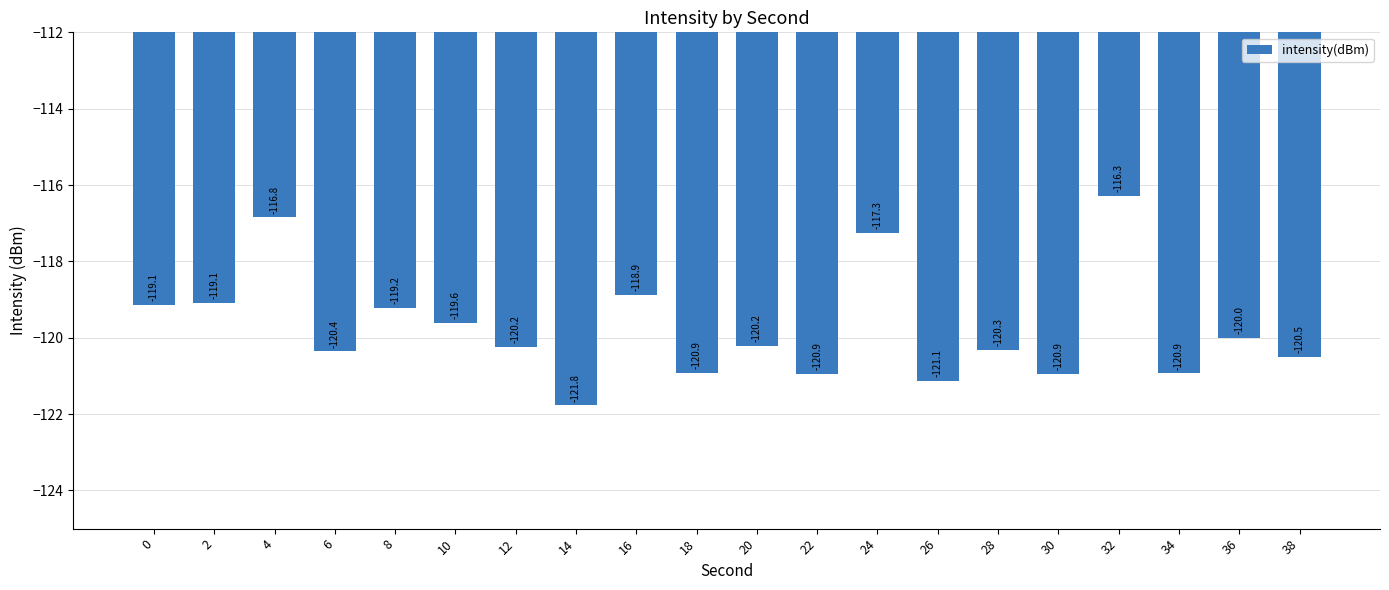

Which label corresponds to the smallest value in the chart?

14